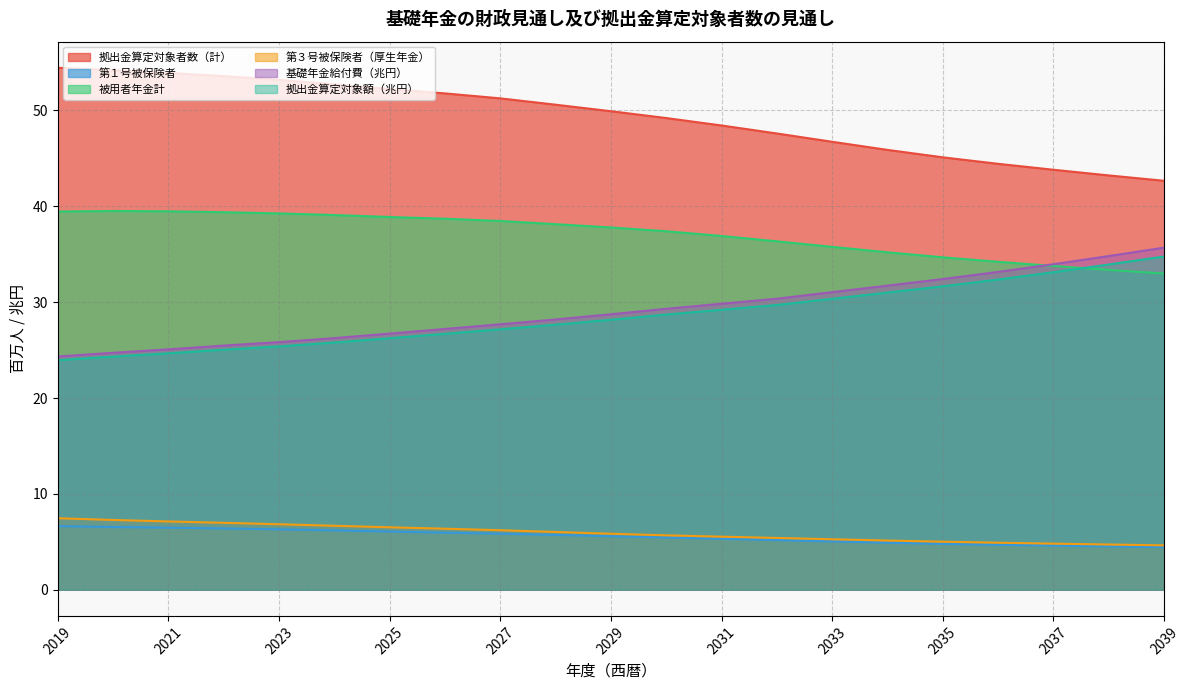

At which label is 拠出金算定対象者数（計） closest to 48?

2032